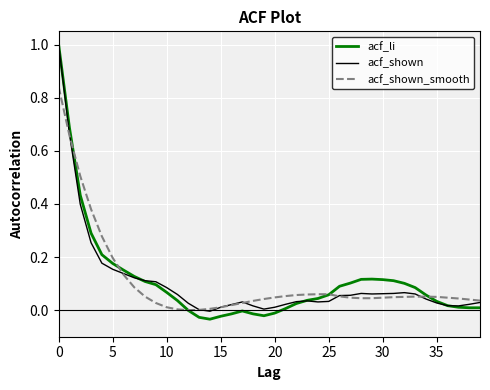

What is the greatest value displayed?

1.0